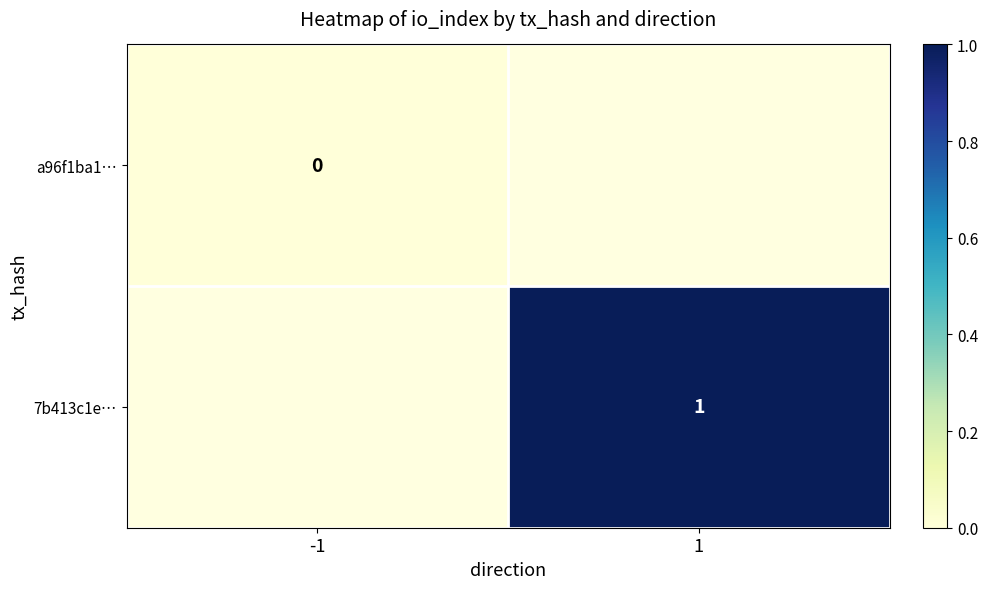

At -1, list the series in order from largest to smallest.

a96f1ba1…, 7b413c1e…